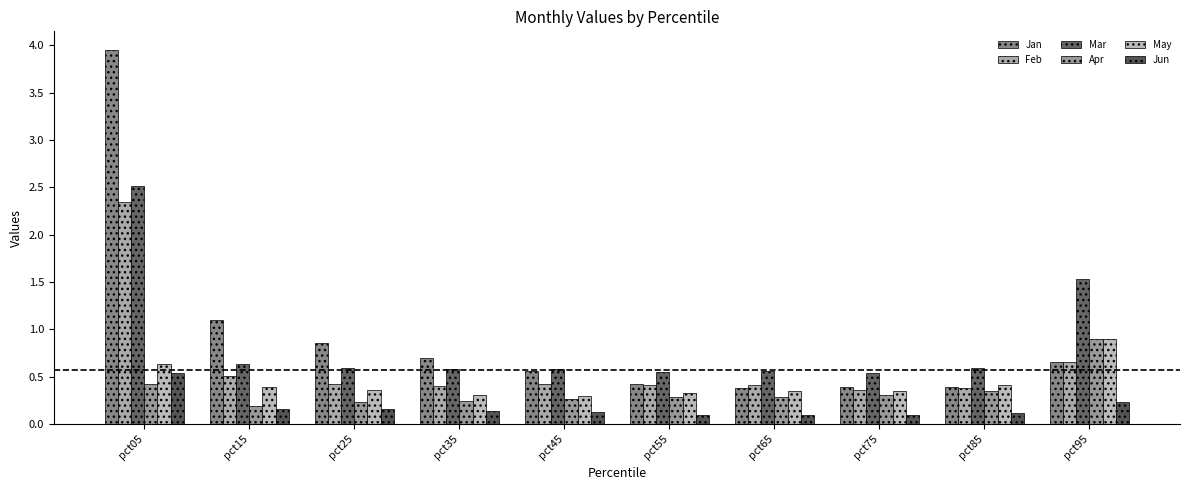

What is the sum of the Jan values at pct55 and pct15?

1.5